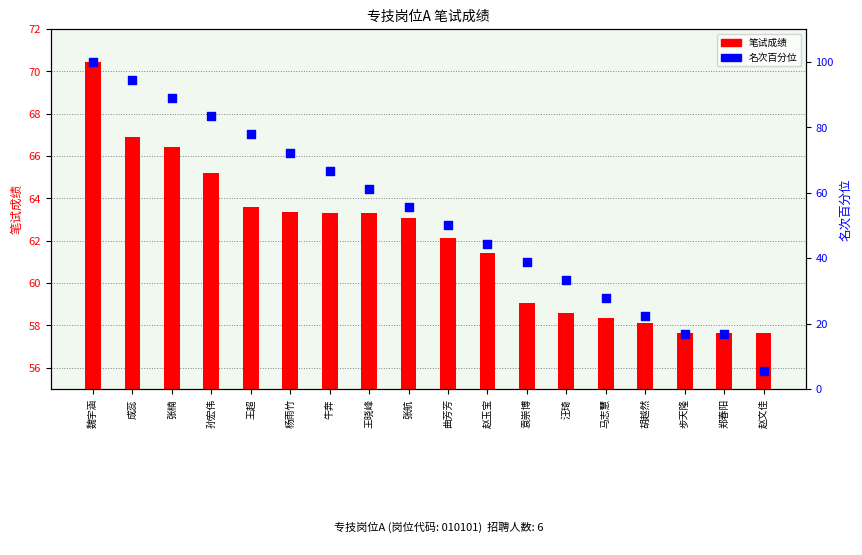

Which series contains the lowest Y value?

名次百分位